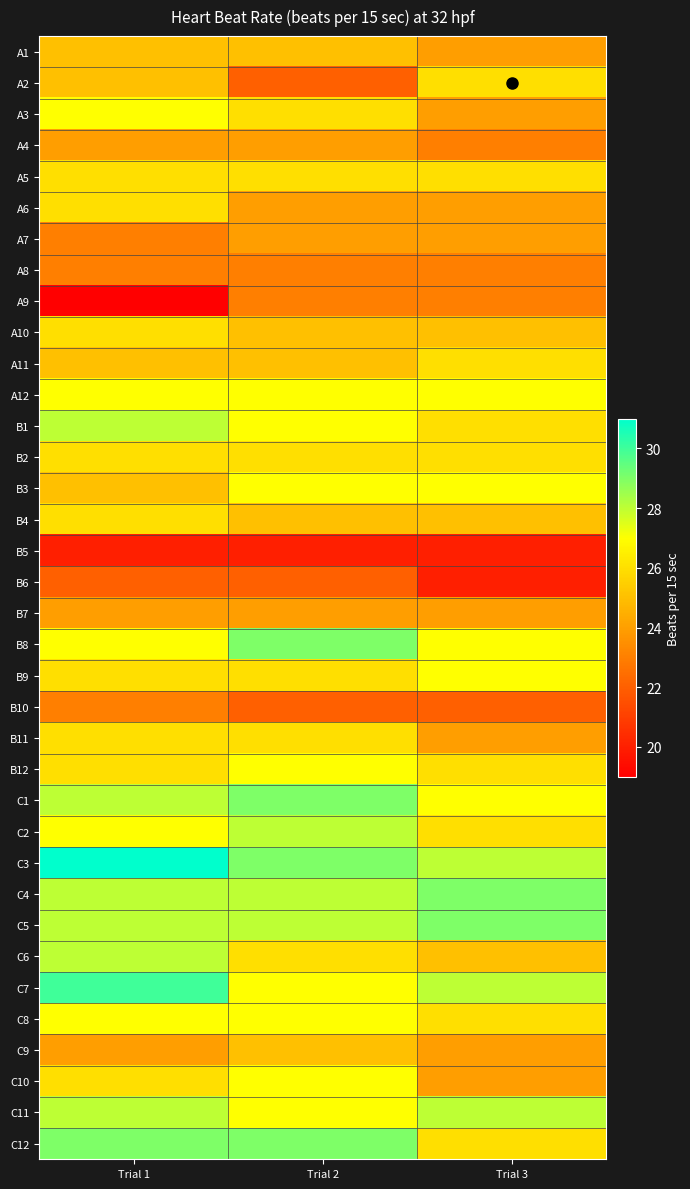

How many distinct data groups are displayed?

36